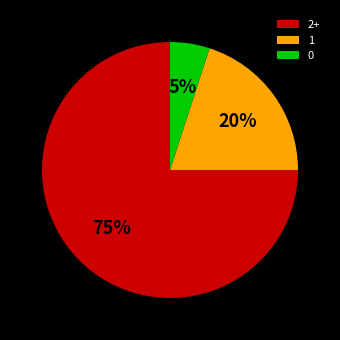

Is 0 the majority of the pie?

No